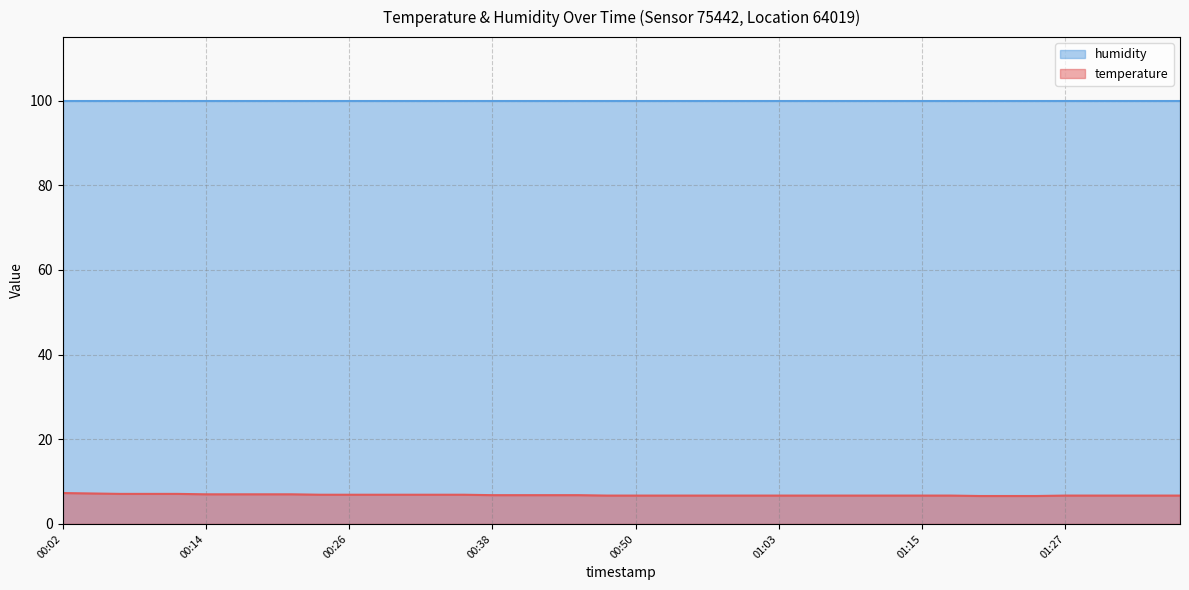

What is the ratio of the value at 01:34 to the value at 01:15?

1.0